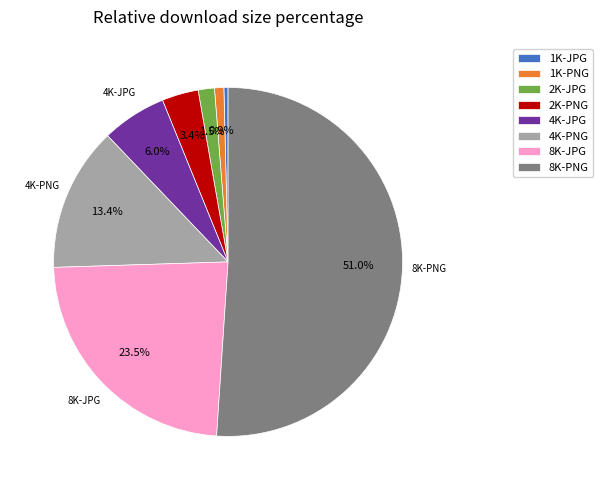

What is the largest slice in the pie chart?

8K-PNG